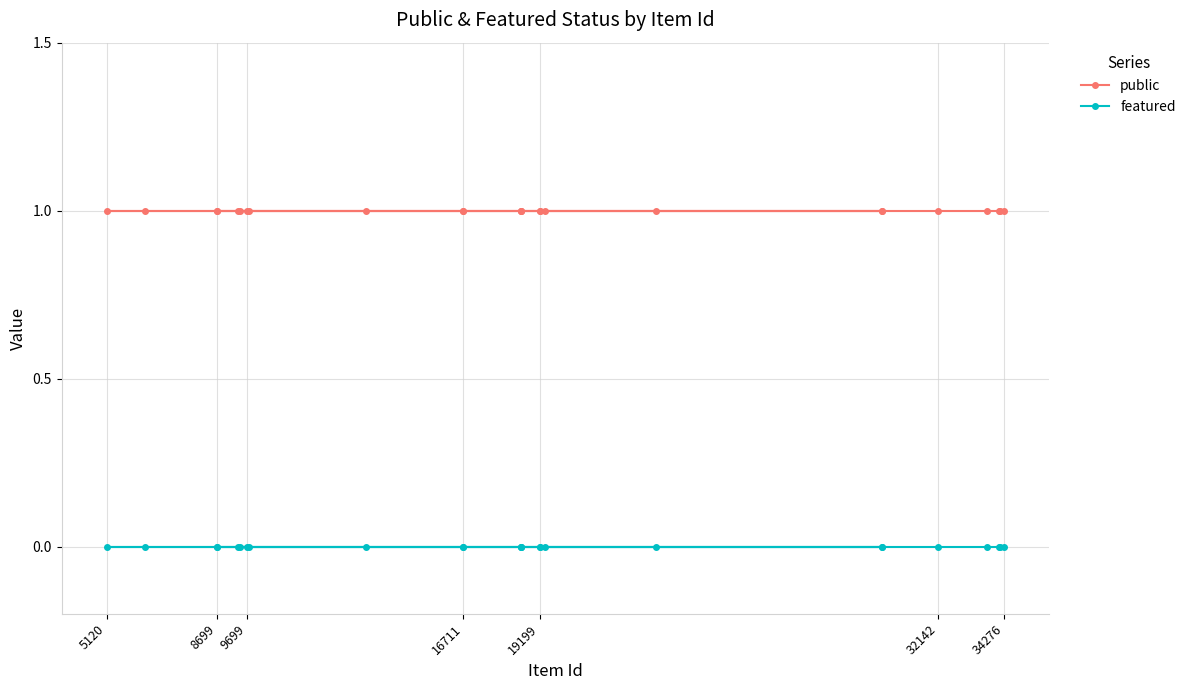

Reading left to right, what are all the values shown in this chart?

public: 1	1	1	1	1	1	1	1	1	1	1	1	1	1	1	1	1	1	1	1	1	1	1	1	1
featured: 0	0	0	0	0	0	0	0	0	0	0	0	0	0	0	0	0	0	0	0	0	0	0	0	0